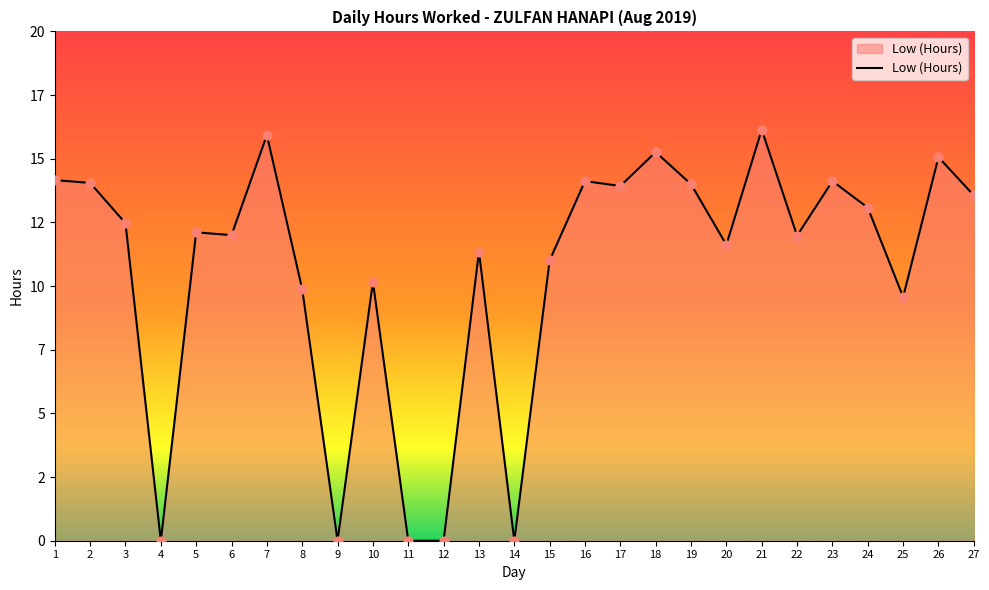

Is this an area chart (filled region under the line)?

Yes